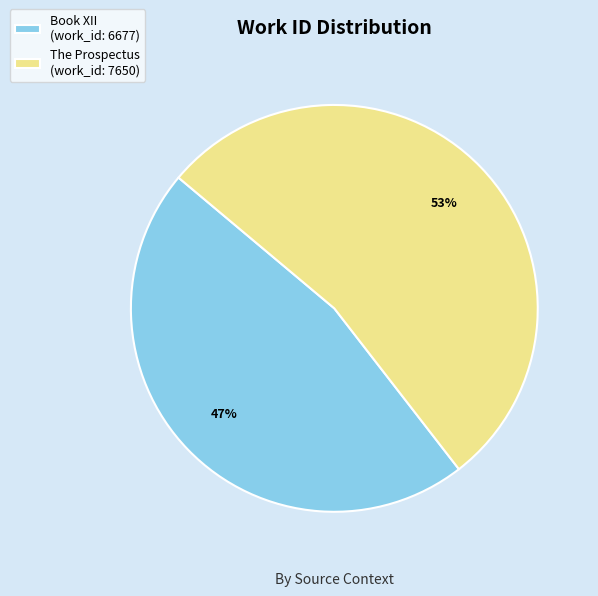

Between The Prospectus (work_id: 7650) and Book XII (work_id: 6677), which is larger?

The Prospectus (work_id: 7650)